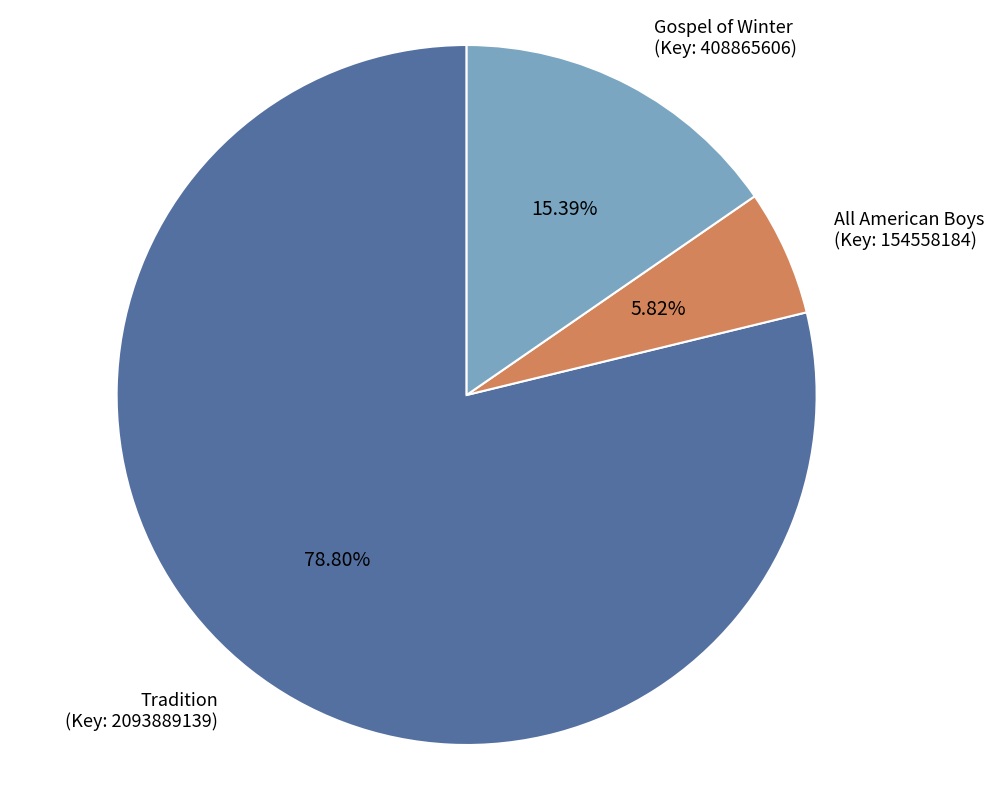

How many segments does this pie chart have?

3